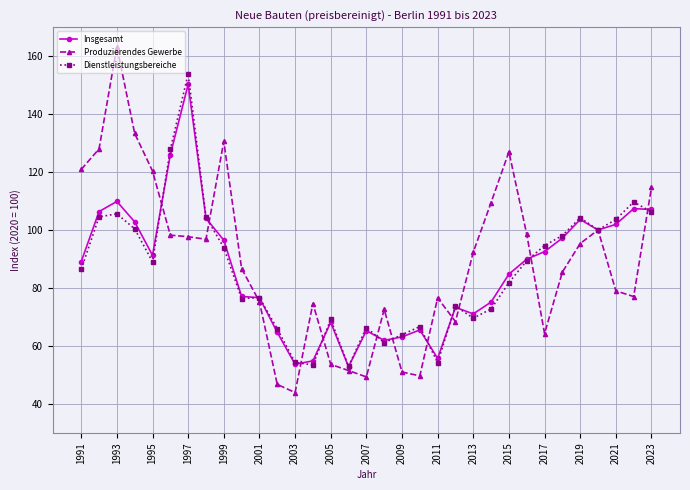

True or false: Insgesamt and Produzierendes Gewerbe cross at least once.

True